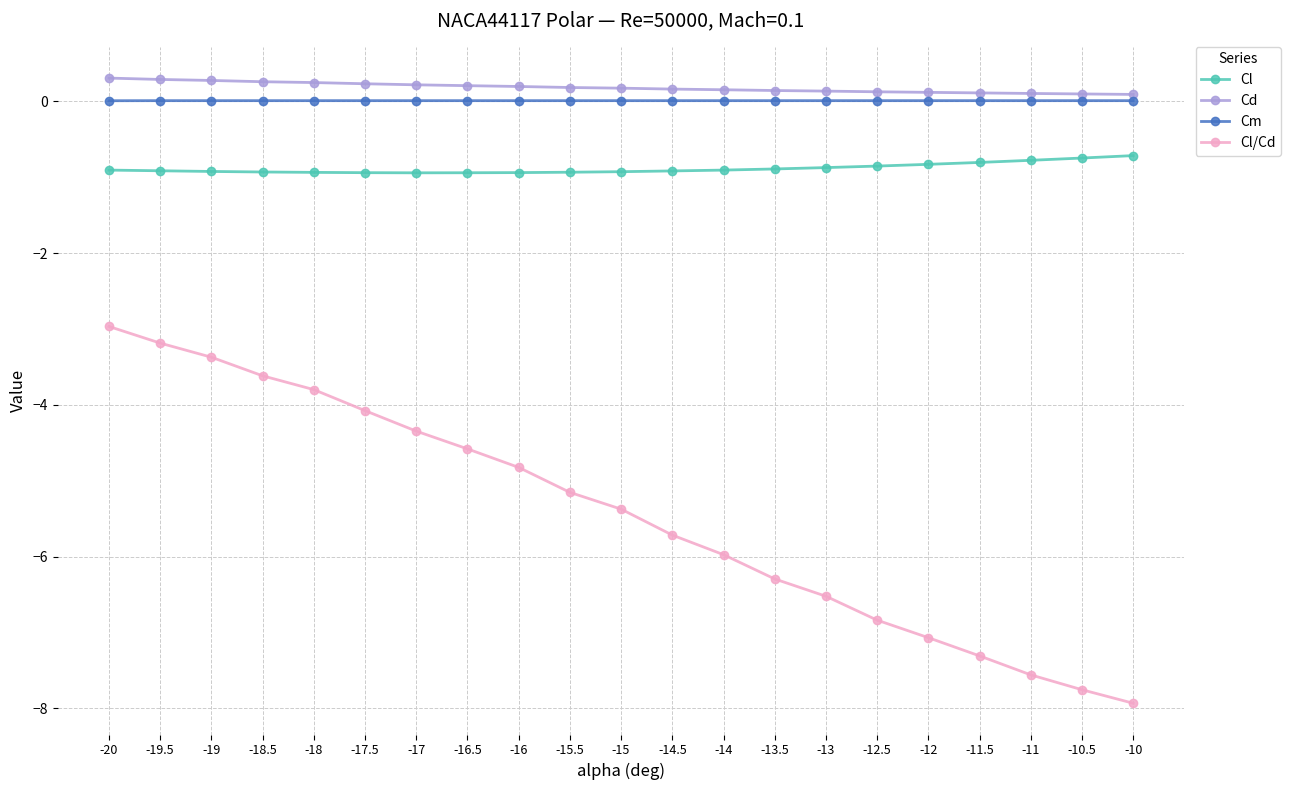

What is the maximum value shown in the chart?

0.3